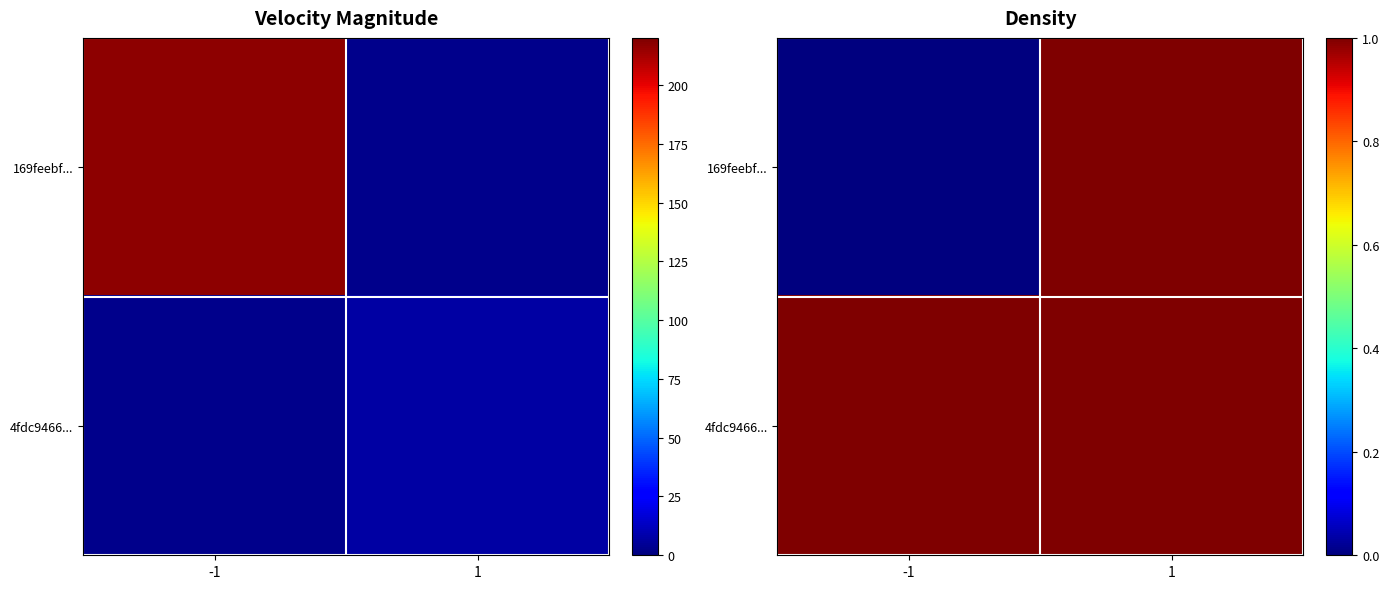

Is the value of 169feebf... at -1 greater than the value of 4fdc9466... at -1?

No